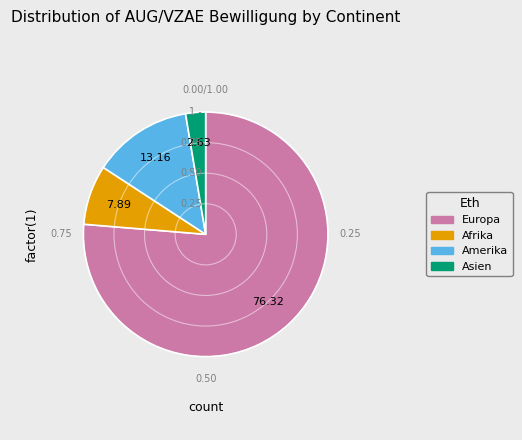

Does any single category account for the majority?

Yes